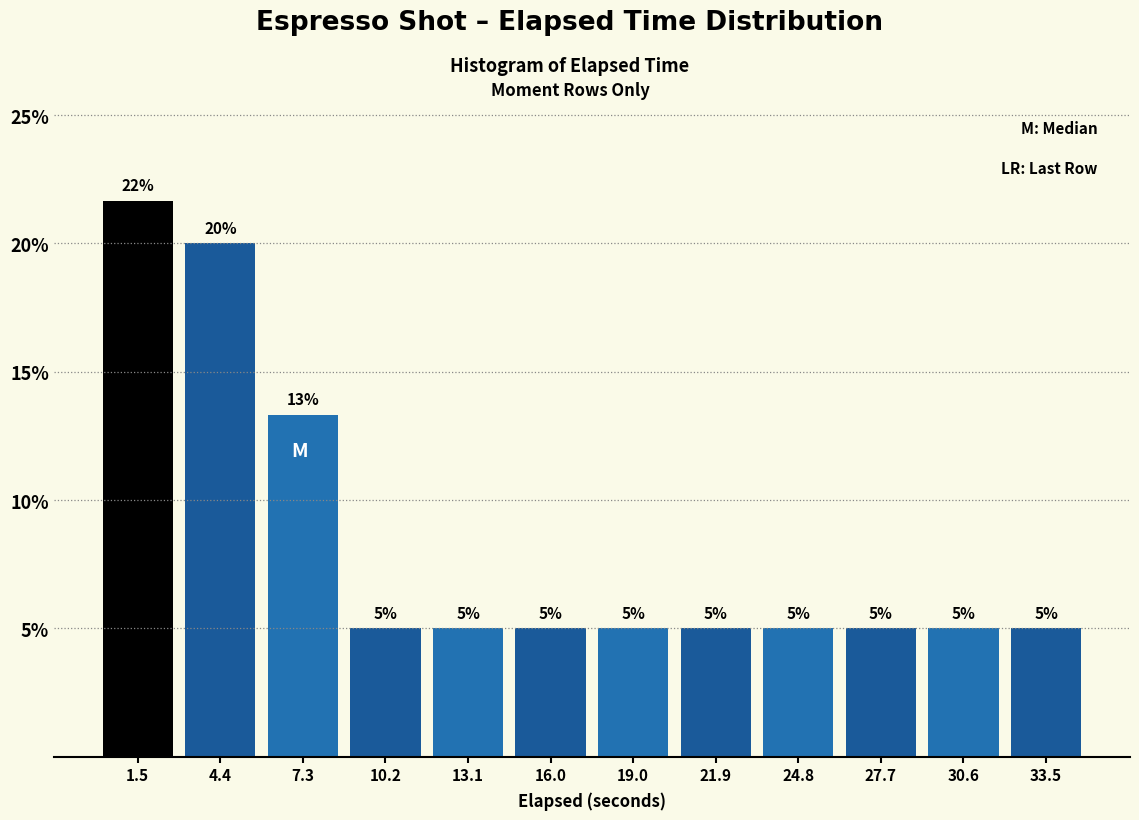

Which range on the x-axis has the tallest bar?

0.0 to 3.0